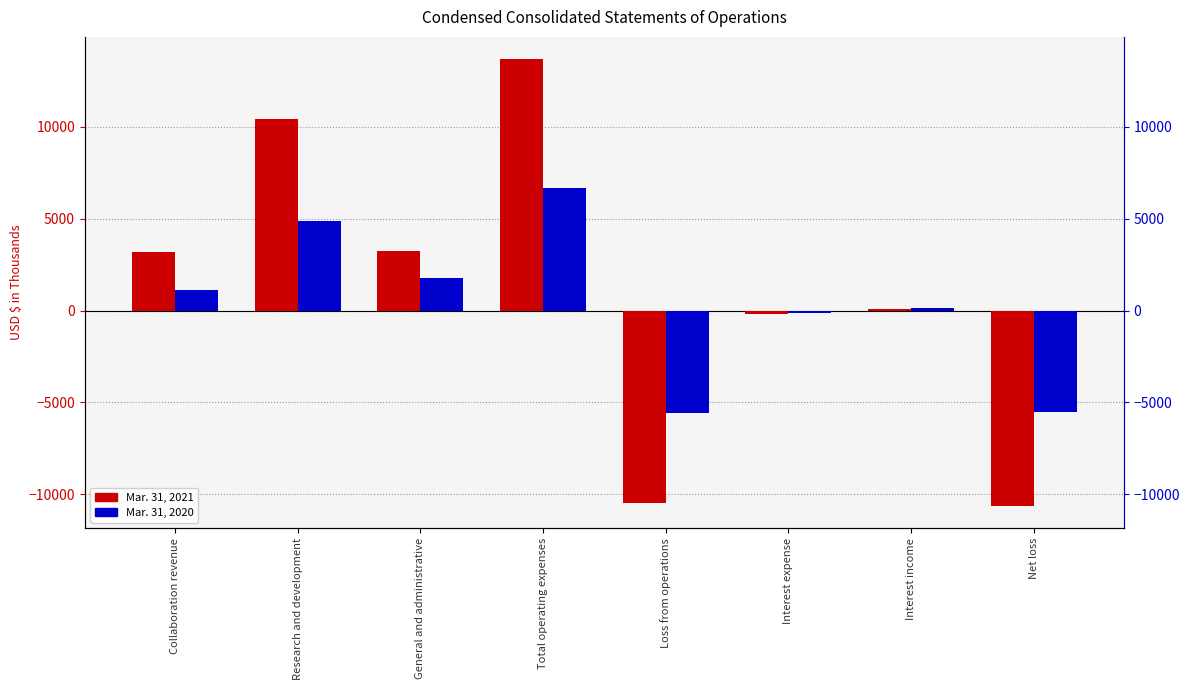

Which label corresponds to the largest value in the chart?

Total operating expenses